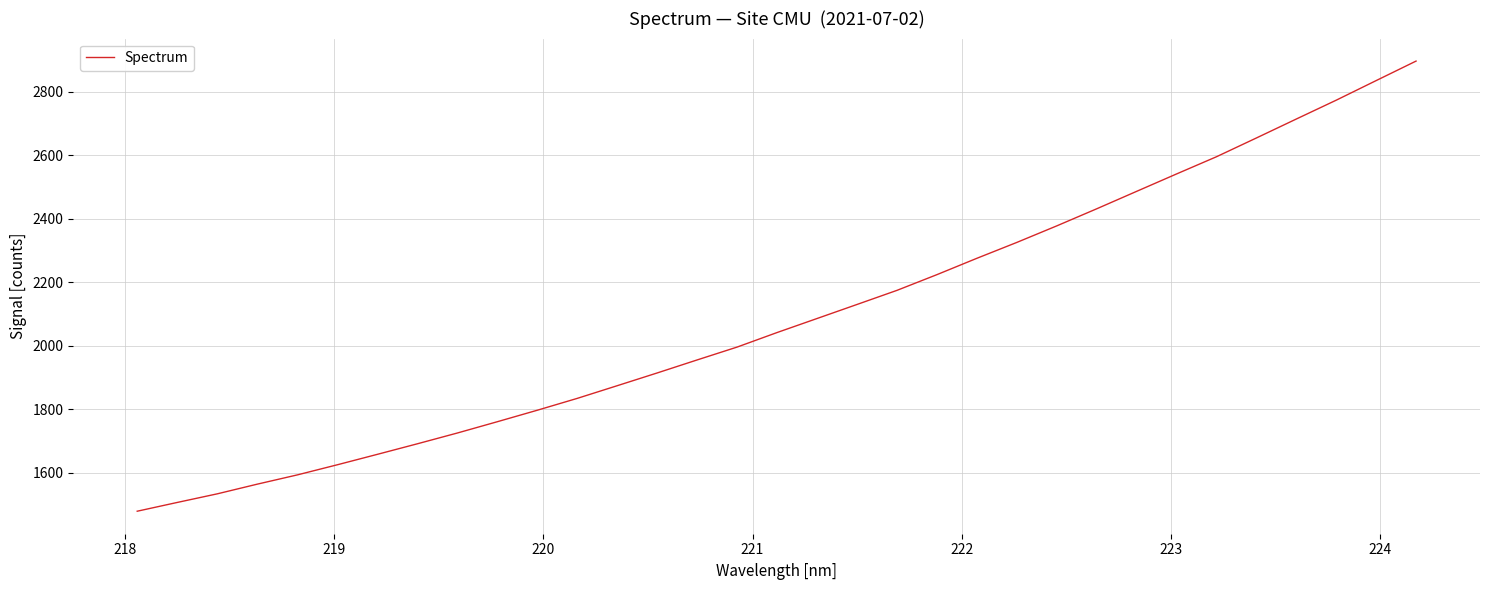

What is the smallest value displayed?

1479.4